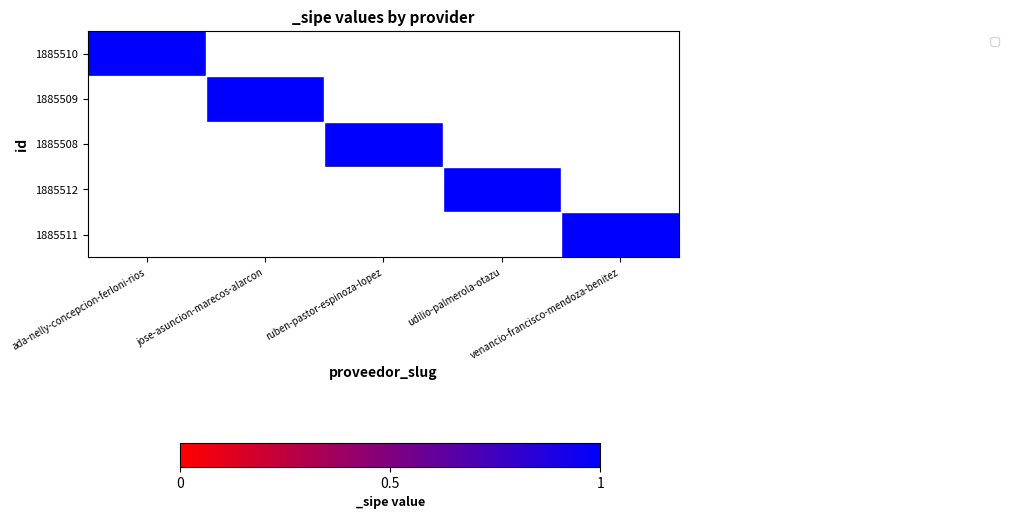

Reading left to right, list all the values displayed in this chart.

1885510: ada-nelly-concepcion-ferloni-rios=1	jose-asuncion-marecos-alarcon=0	ruben-pastor-espinoza-lopez=0	udilio-palmerola-otazu=0	venancio-francisco-mendoza-benitez=0
1885509: ada-nelly-concepcion-ferloni-rios=0	jose-asuncion-marecos-alarcon=1	ruben-pastor-espinoza-lopez=0	udilio-palmerola-otazu=0	venancio-francisco-mendoza-benitez=0
1885508: ada-nelly-concepcion-ferloni-rios=0	jose-asuncion-marecos-alarcon=0	ruben-pastor-espinoza-lopez=1	udilio-palmerola-otazu=0	venancio-francisco-mendoza-benitez=0
1885512: ada-nelly-concepcion-ferloni-rios=0	jose-asuncion-marecos-alarcon=0	ruben-pastor-espinoza-lopez=0	udilio-palmerola-otazu=1	venancio-francisco-mendoza-benitez=0
1885511: ada-nelly-concepcion-ferloni-rios=0	jose-asuncion-marecos-alarcon=0	ruben-pastor-espinoza-lopez=0	udilio-palmerola-otazu=0	venancio-francisco-mendoza-benitez=1